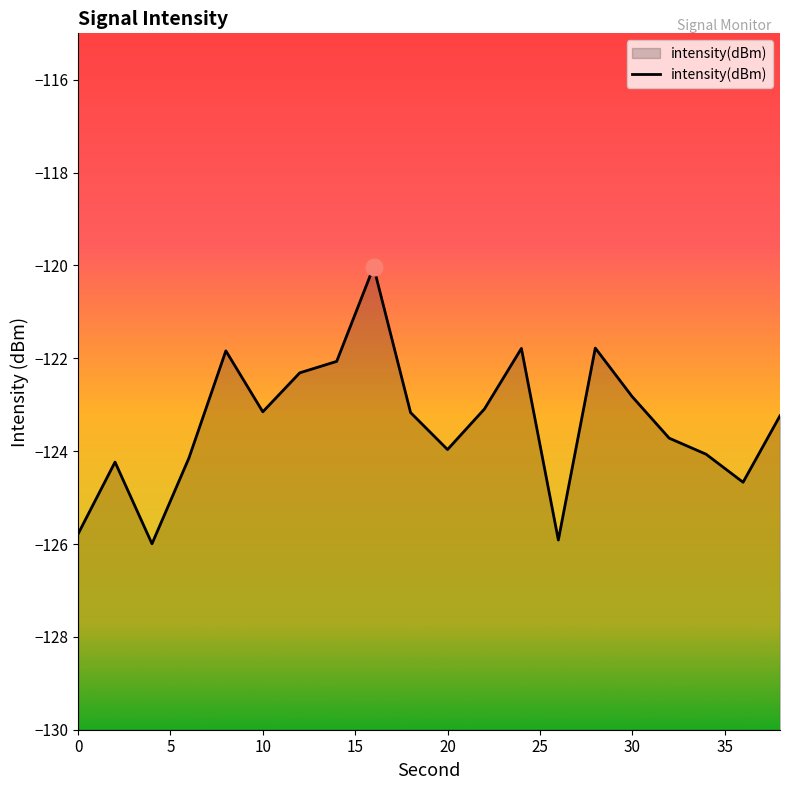

Which category has the lowest value across all series?

4